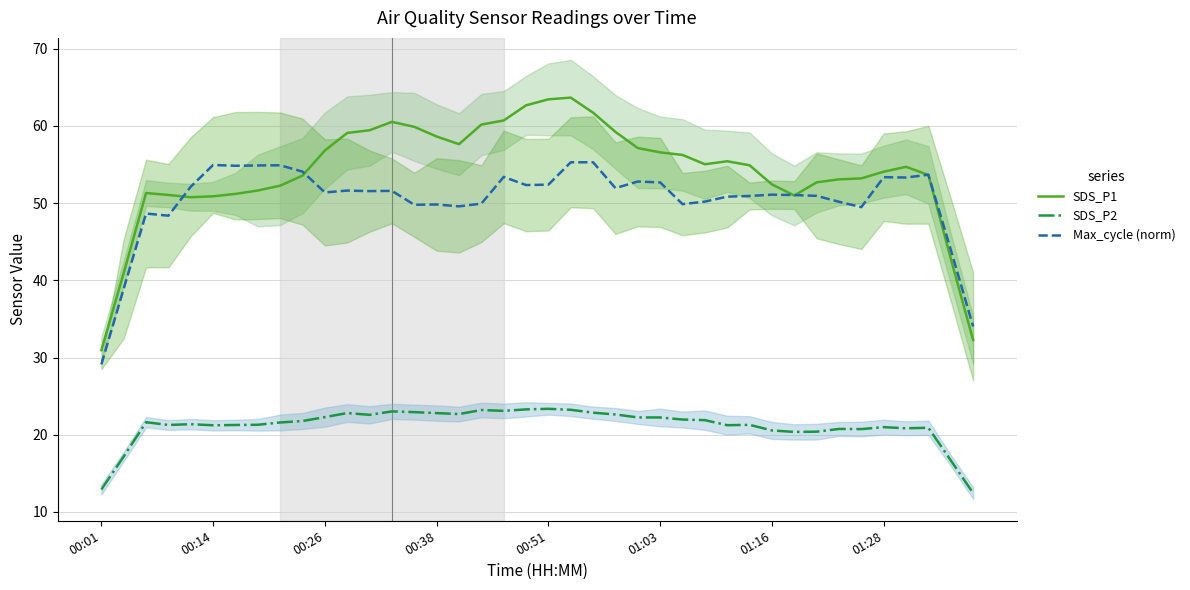

What are all the series names shown in the legend?

SDS_P1, SDS_P2, Max_cycle (norm)